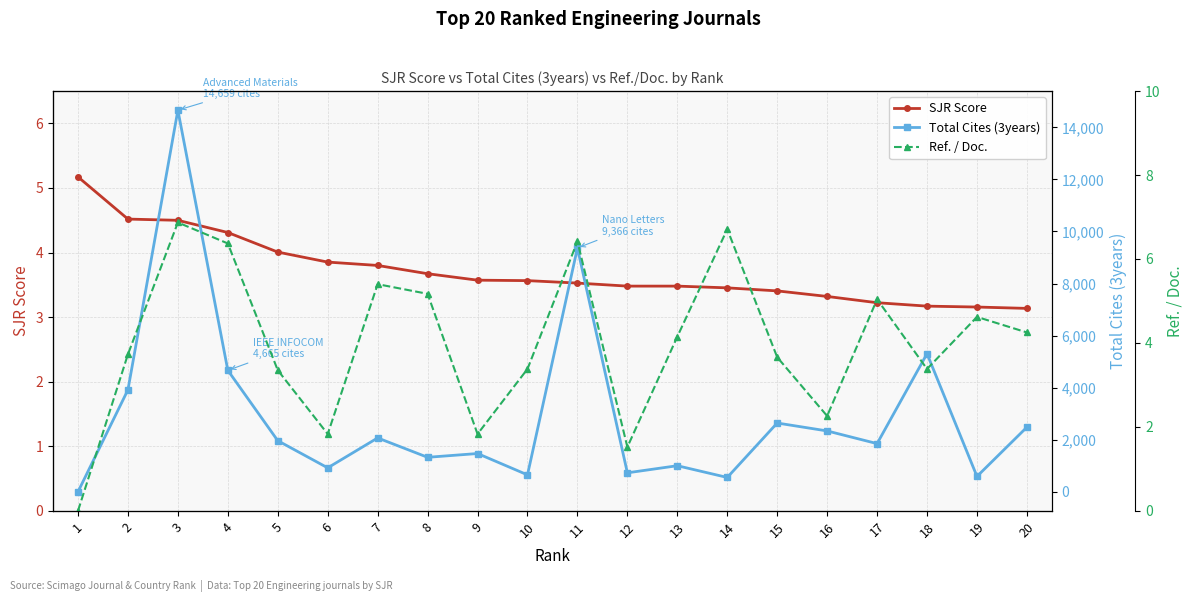

The Ref. / Doc. series shows 5.4 at 7. True or false?

True